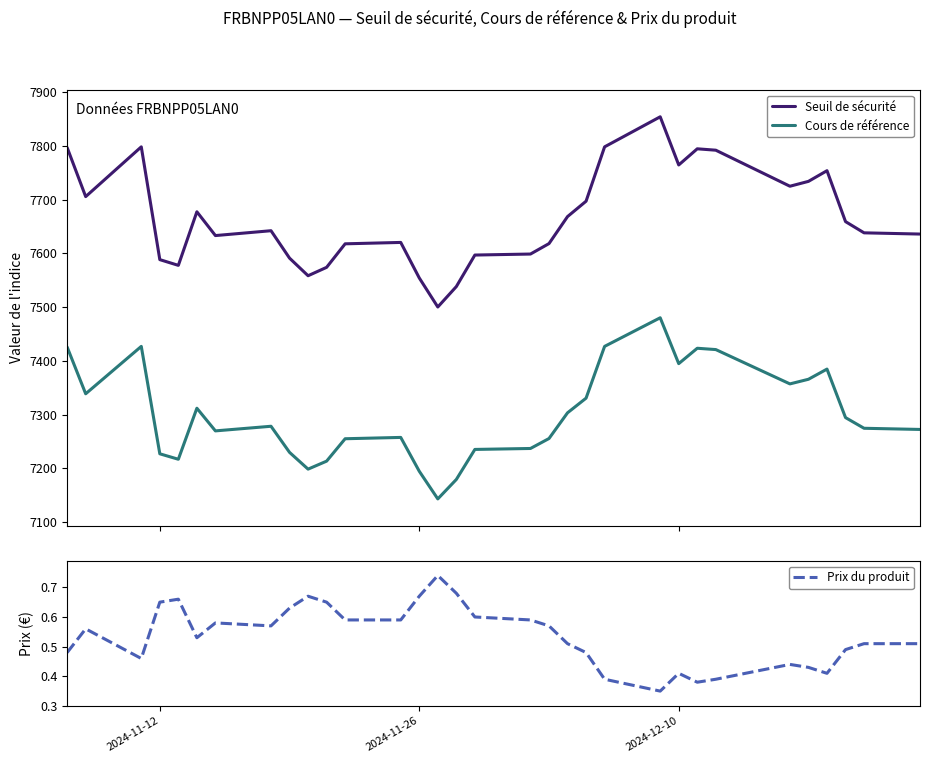

Reading left to right, list all the values displayed in this chart.

Seuil de sécurité: 7796.9	7705.6	7798.2	7588.3	7577.7	7677.4	7633.1	7642.1	7591.1	7558.4	7574.0	7617.8	7620.3	7554.2	7500.2	7538.2	7596.9	7598.7	7618.2	7668.4	7697.1	7798.2	7854.1	7764.5	7794.6	7792.0	7724.9	7734.0	7753.9	7659.1	7638.2	7635.9
Cours de référence: 7425.6	7338.7	7426.9	7227.0	7216.8	7311.8	7269.6	7278.2	7229.6	7198.4	7213.3	7255.0	7257.5	7194.5	7143.0	7179.2	7235.1	7236.9	7255.4	7303.3	7330.5	7426.9	7480.1	7394.8	7423.4	7420.9	7357.1	7365.7	7384.6	7294.4	7274.5	7272.3
Prix du produit: 0.5	0.6	0.5	0.7	0.7	0.5	0.6	0.6	0.6	0.7	0.7	0.6	0.6	0.7	0.7	0.7	0.6	0.6	0.6	0.5	0.5	0.4	0.3	0.4	0.4	0.4	0.4	0.4	0.4	0.5	0.5	0.5